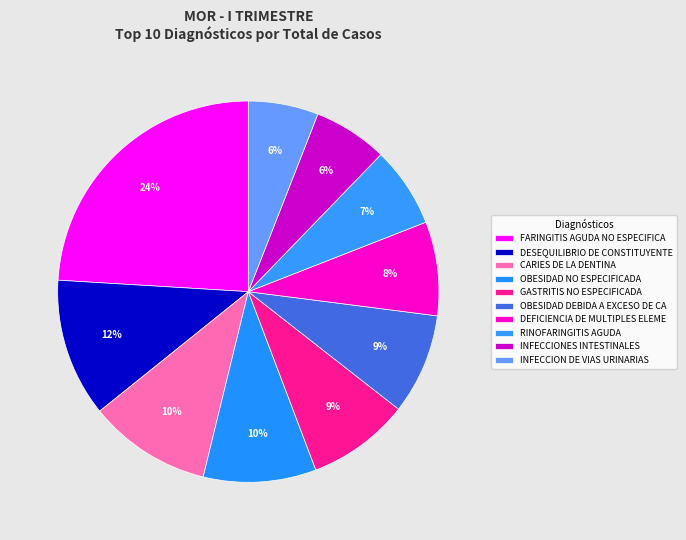

True or false: INFECCION DE VIAS URINARIAS accounts for 6% of the total.

True